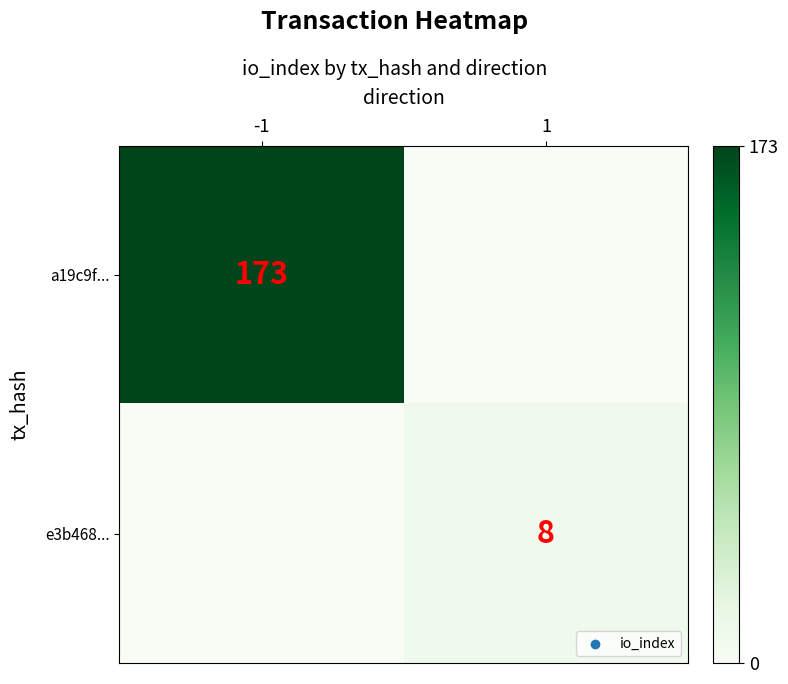

The value of e3b468... at 1 is 5. True or false?

False